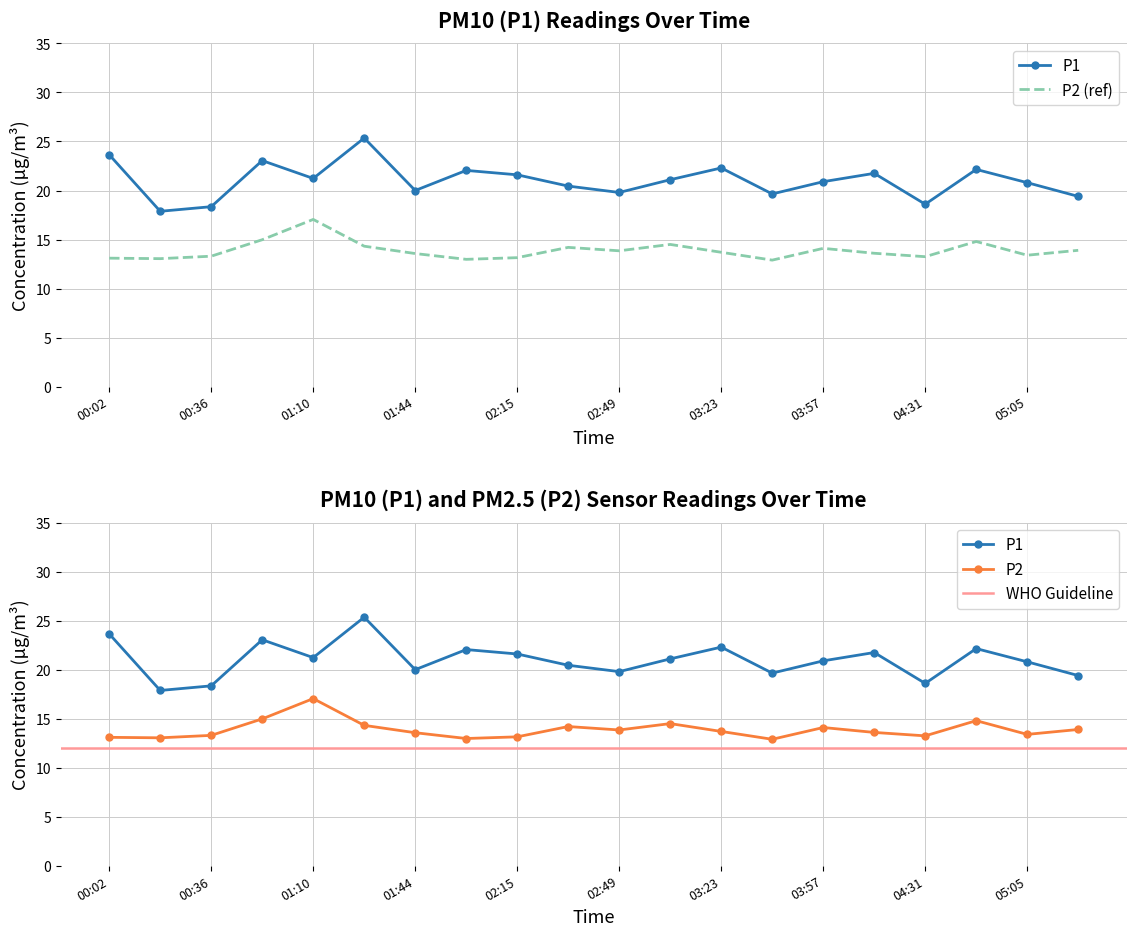

List the series in order of their peak value, lowest first.

P2, P1